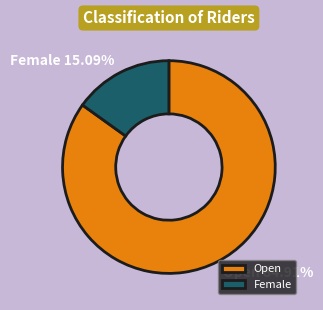

Which category has the smallest portion of the pie?

Female